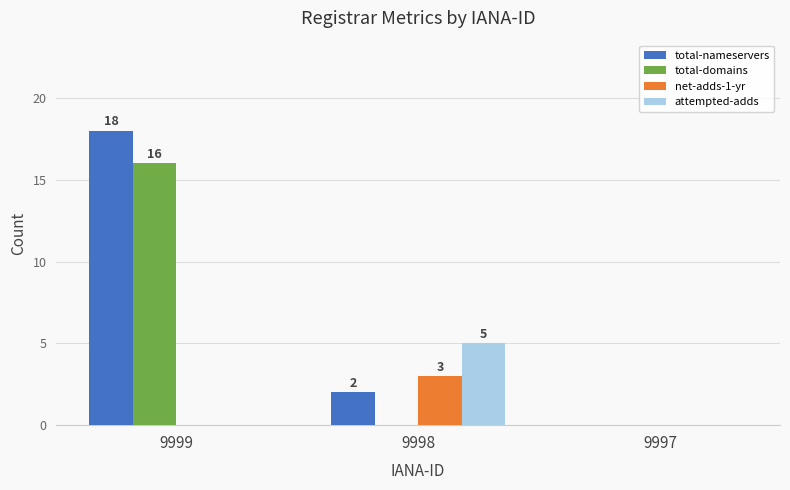

What is the total value across all series at 9998?

10